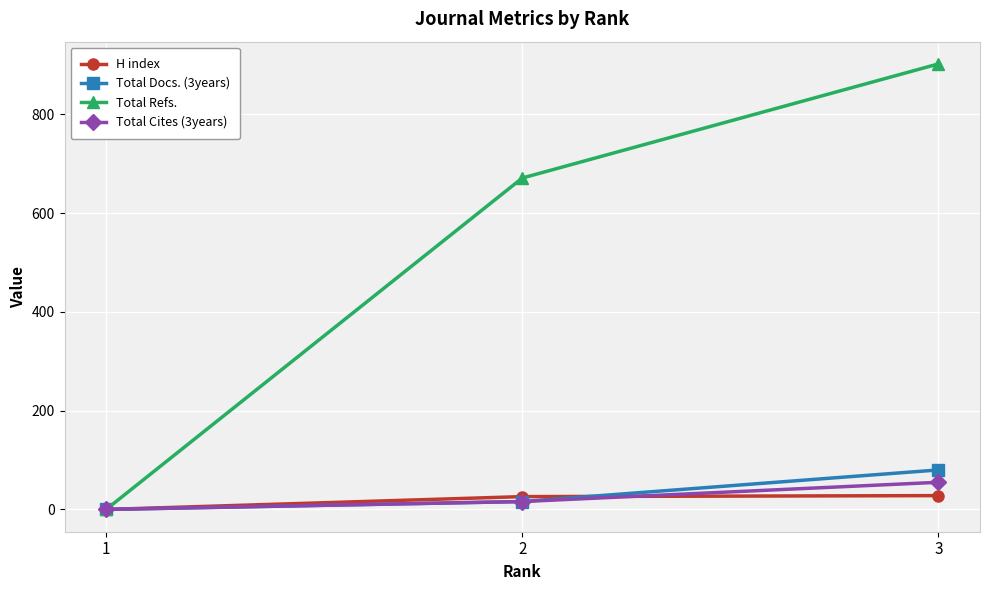

Is the value of H index at 1 greater than the value of Total Refs. at 2?

No